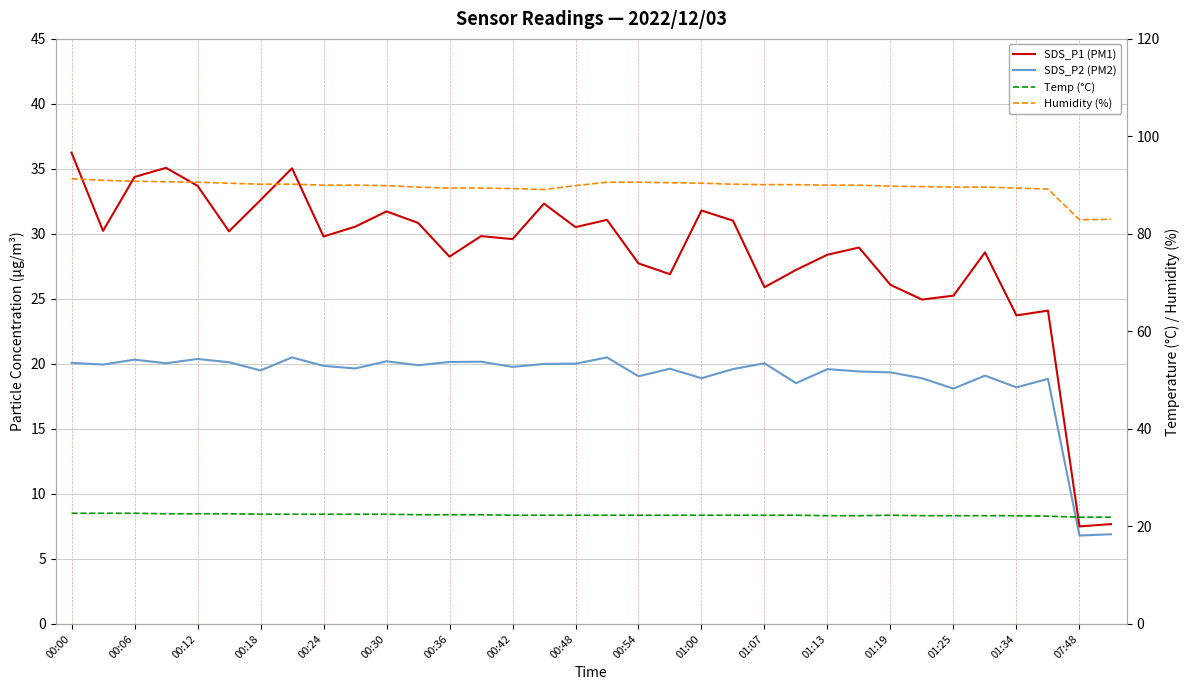

Between which two adjacent categories do SDS_P1 (PM1) and Temp (°C) first intersect?

31 and 32